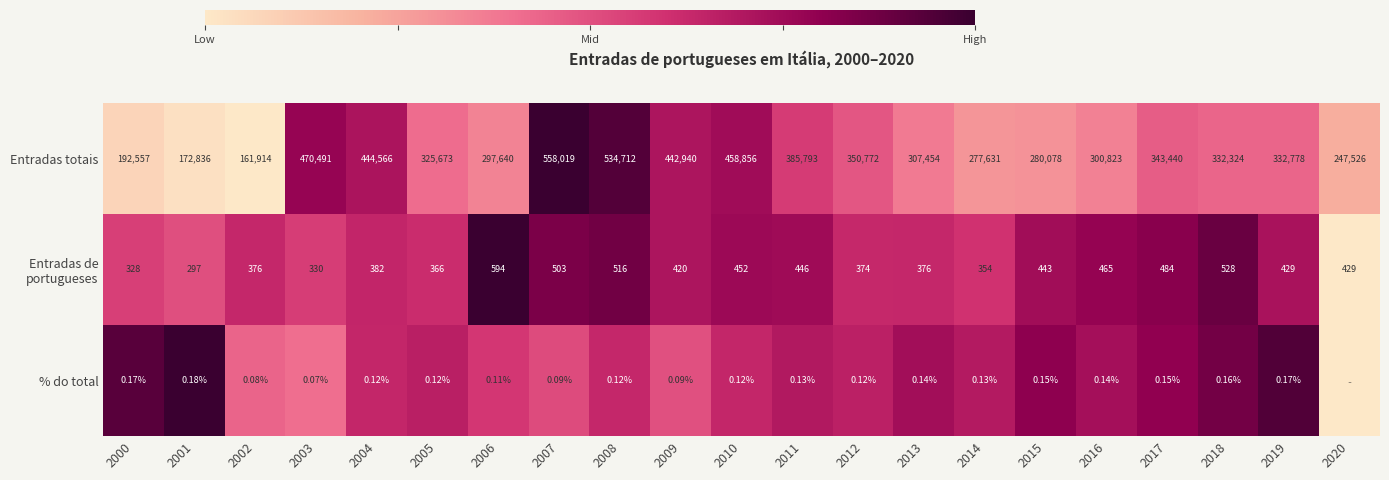

Which series changed the most between 2000 and 2002?

Entradas totais